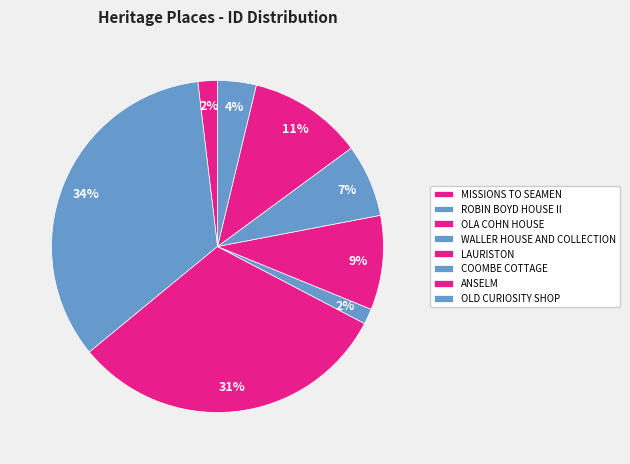

What is the change in value from LAURISTON to COOMBE COTTAGE?

-837